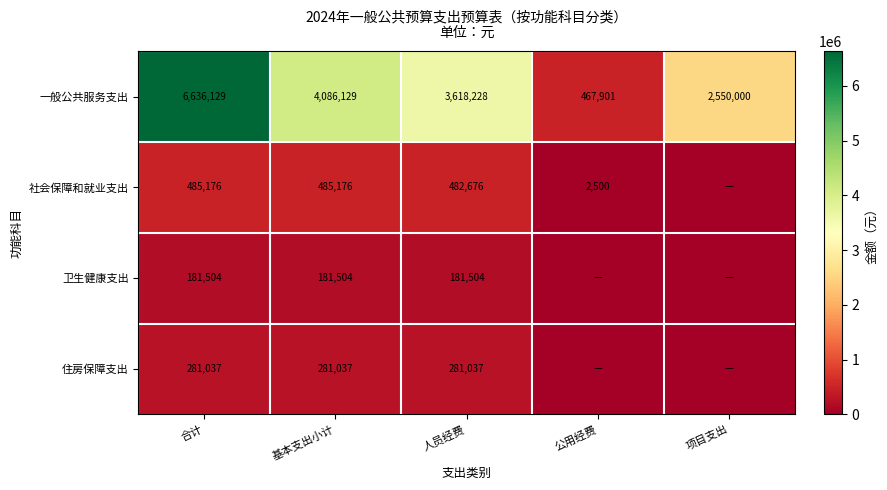

True or false: 住房保障支出 has a value of 177446 at 合计.

False